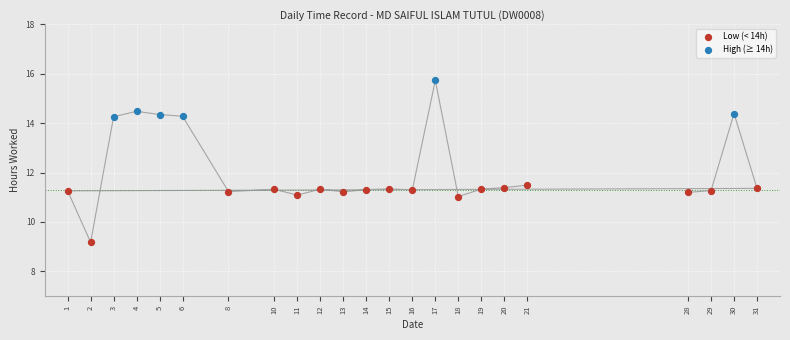

Which series contains the highest Y value?

High (≥ 14h)